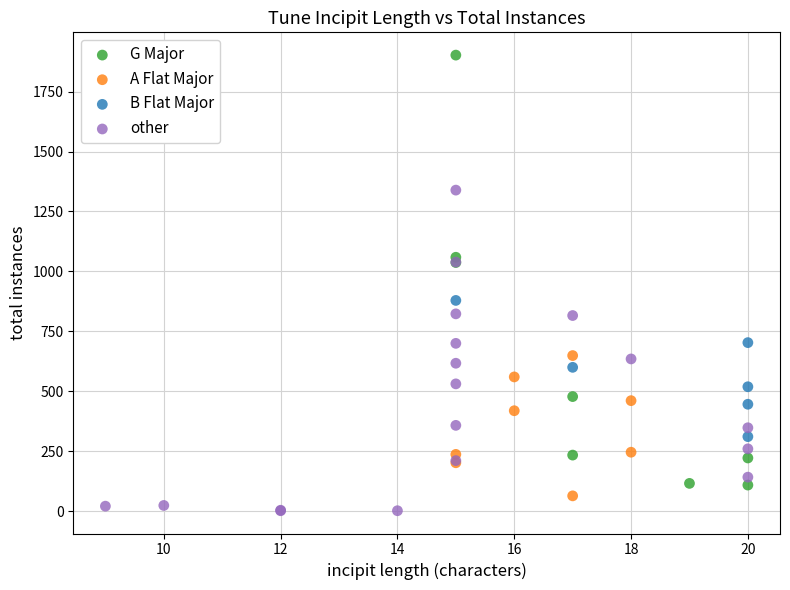

Which series has the widest spread of Y values?

G Major